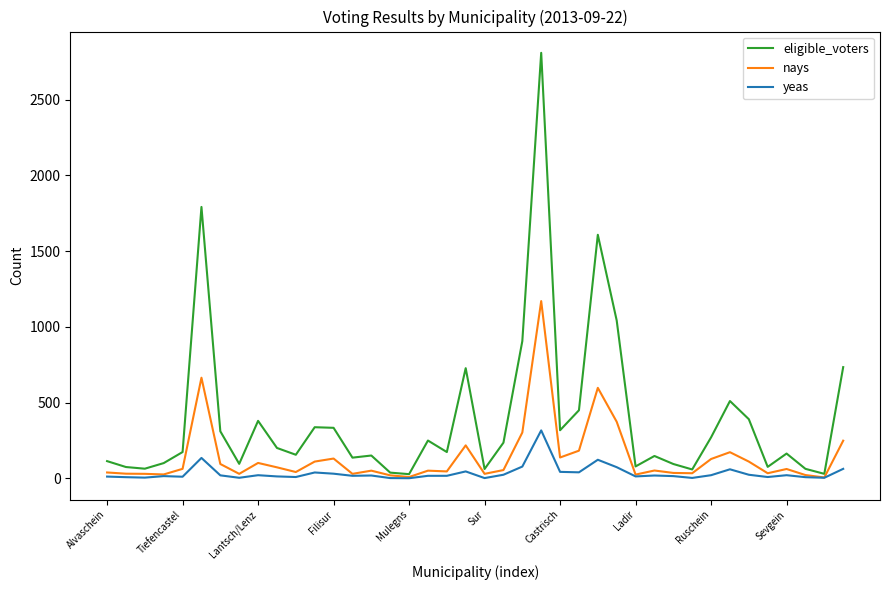

What is the maximum value shown in the chart?

2810